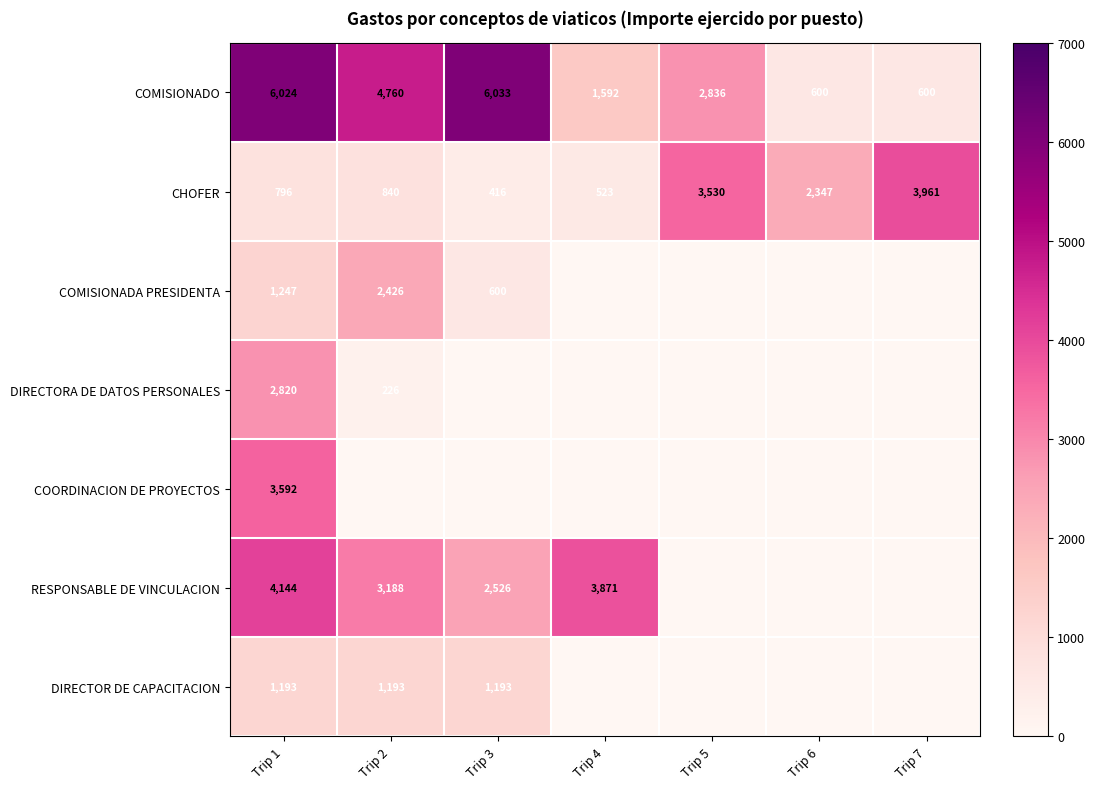

Which category has the highest value across all series?

Trip 3